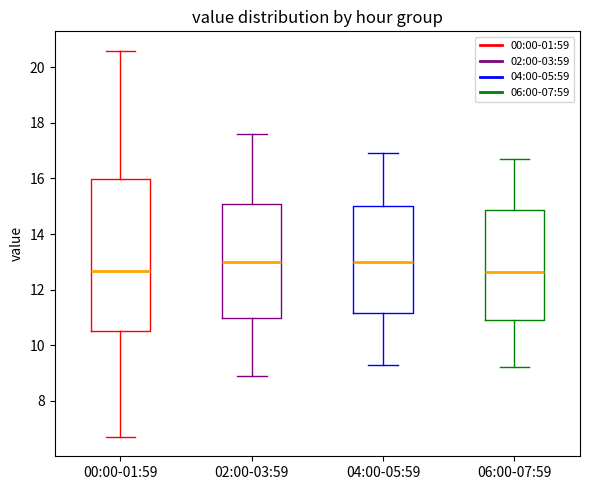

Reading left to right, read every box against the y-axis: the position of its median line, the range the box covers, and the ends of its whiskers. The values are not printed on the chart, so give them approximately, as read against the axis.

00:00-01:59: median 12.6, box 10.6 to 16.0, whiskers 6.8 to 20.6
02:00-03:59: median 13.0, box 11.0 to 15.2, whiskers 9.0 to 17.6
04:00-05:59: median 13.0, box 11.2 to 15.0, whiskers 9.4 to 17.0
06:00-07:59: median 12.6, box 11.0 to 14.8, whiskers 9.2 to 16.8